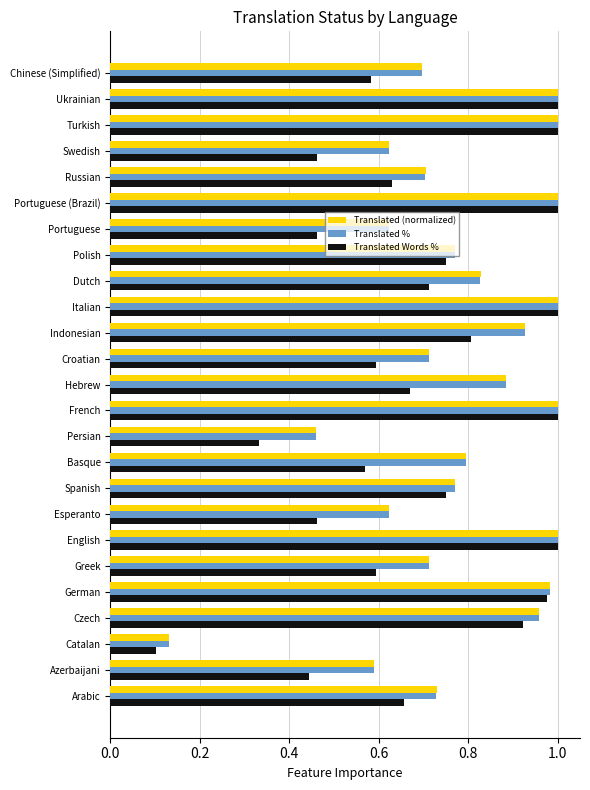

Which series has the largest range (max minus min)?

Translated Words %